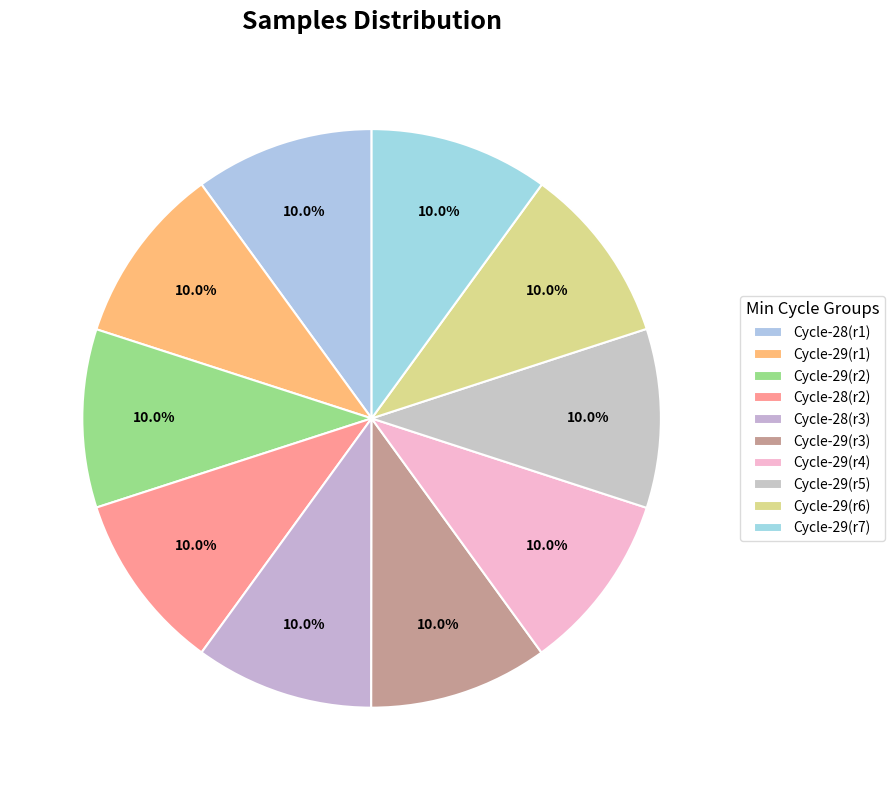

How many segments does this pie chart have?

10